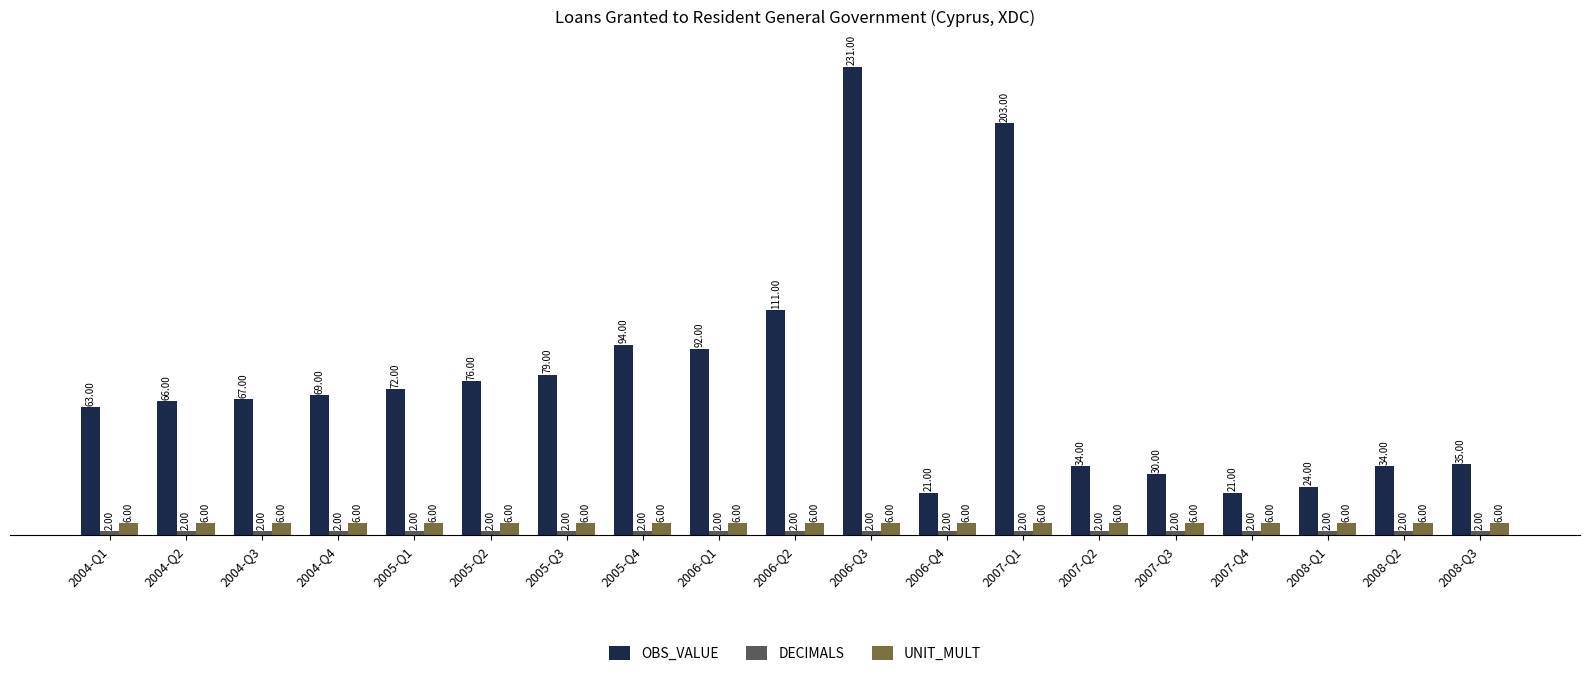

Which series has the largest range (max minus min)?

OBS_VALUE